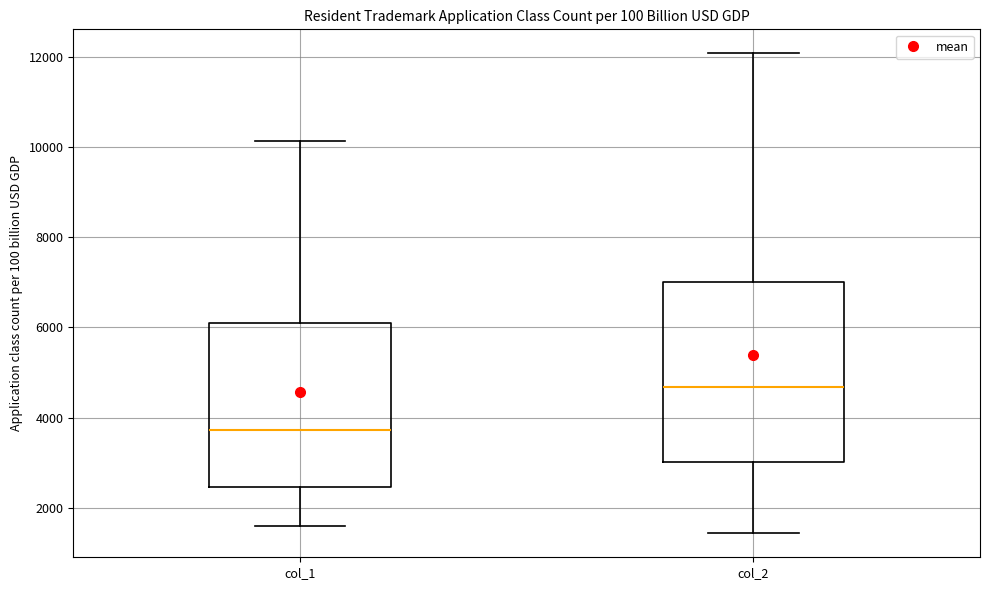

Comparing the boxes themselves (not the whiskers), which one is the tallest?

col_2